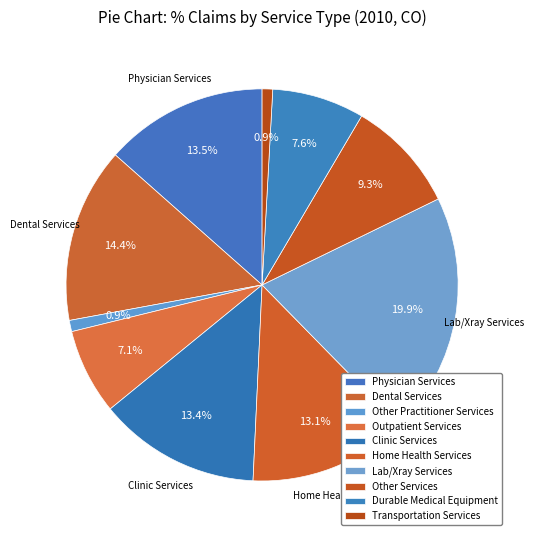

To the nearest percent, what is the combined percentage of Dental Services and Outpatient Services?

22%